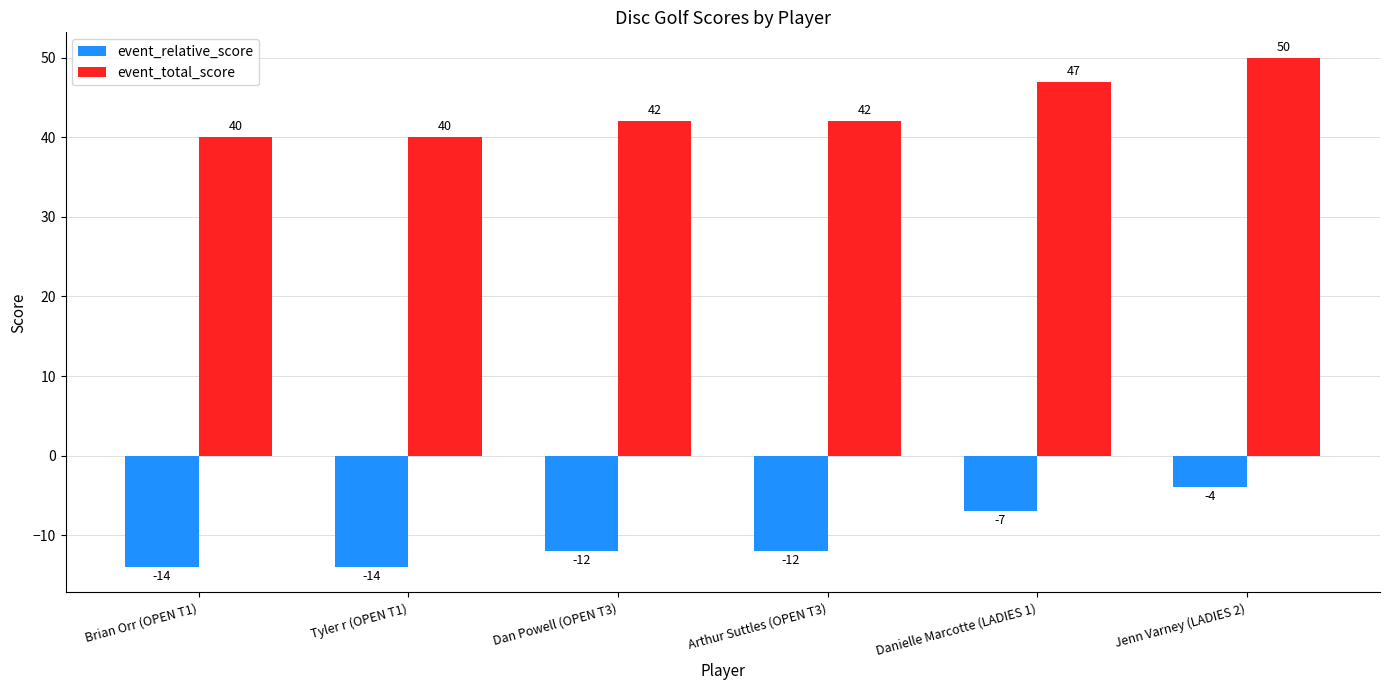

What is the lowest value of the event_total_score series?

40